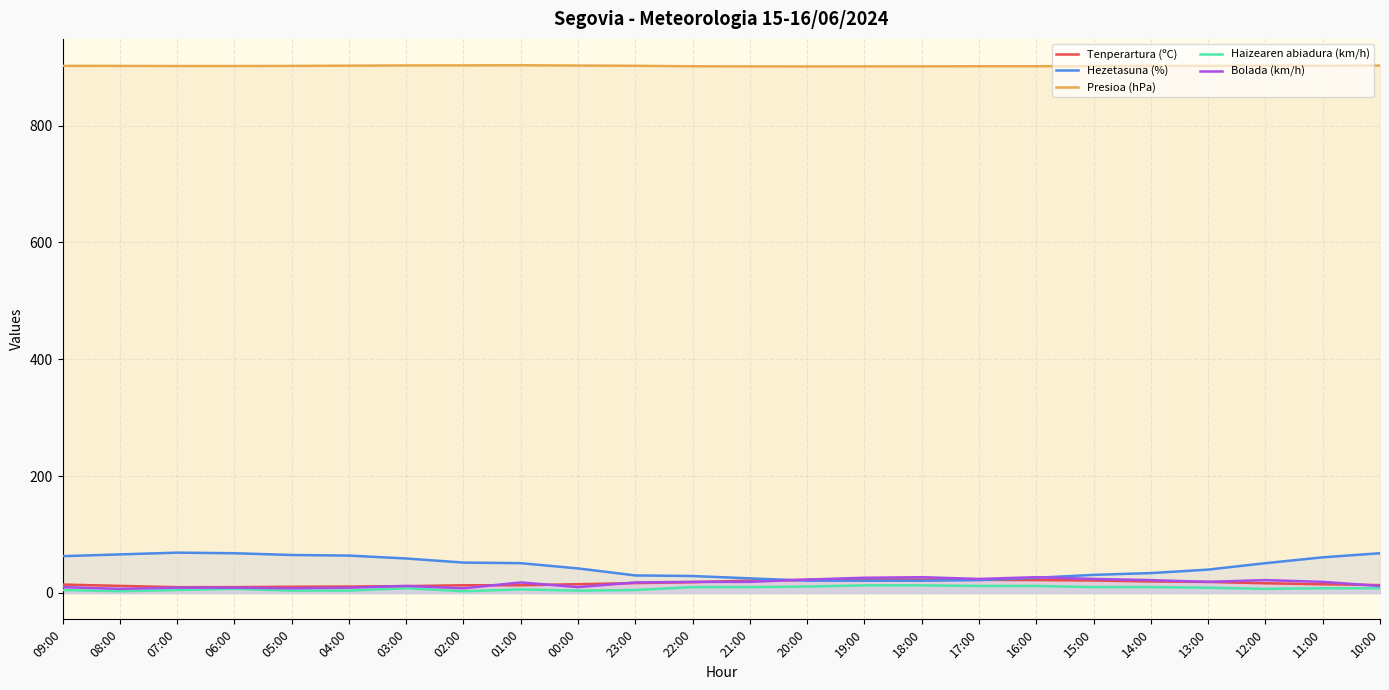

What is the label of the 9th point from the left?

01:00